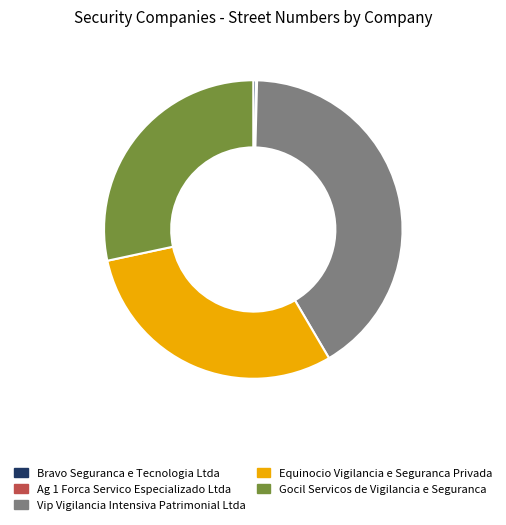

Is the sum of Vip Vigilancia Intensiva Patrimonial Ltda and Gocil Servicos de Vigilancia e Seguranca greater than half?

Yes